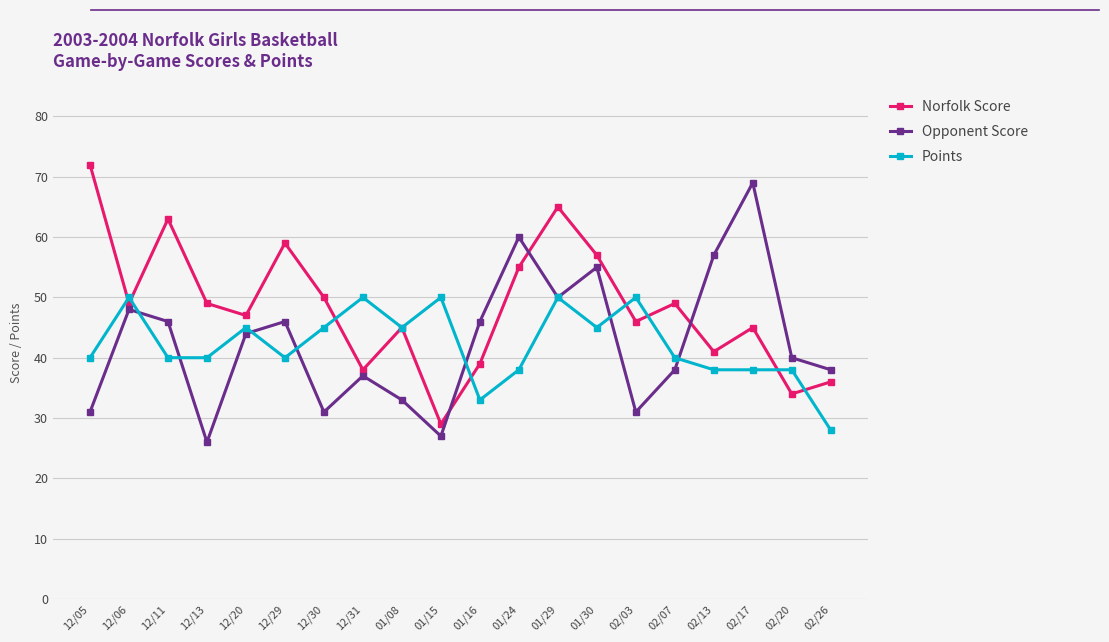

At which label does Norfolk Score first exceed 49?

12/05